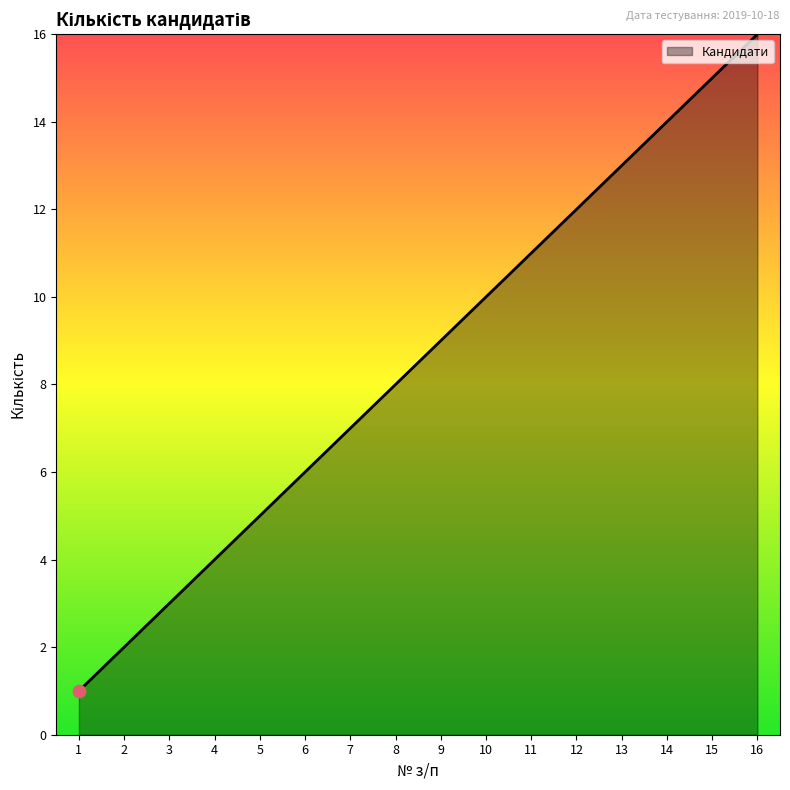

Approximately how many times larger is the value at 3 compared to 10?

0.3